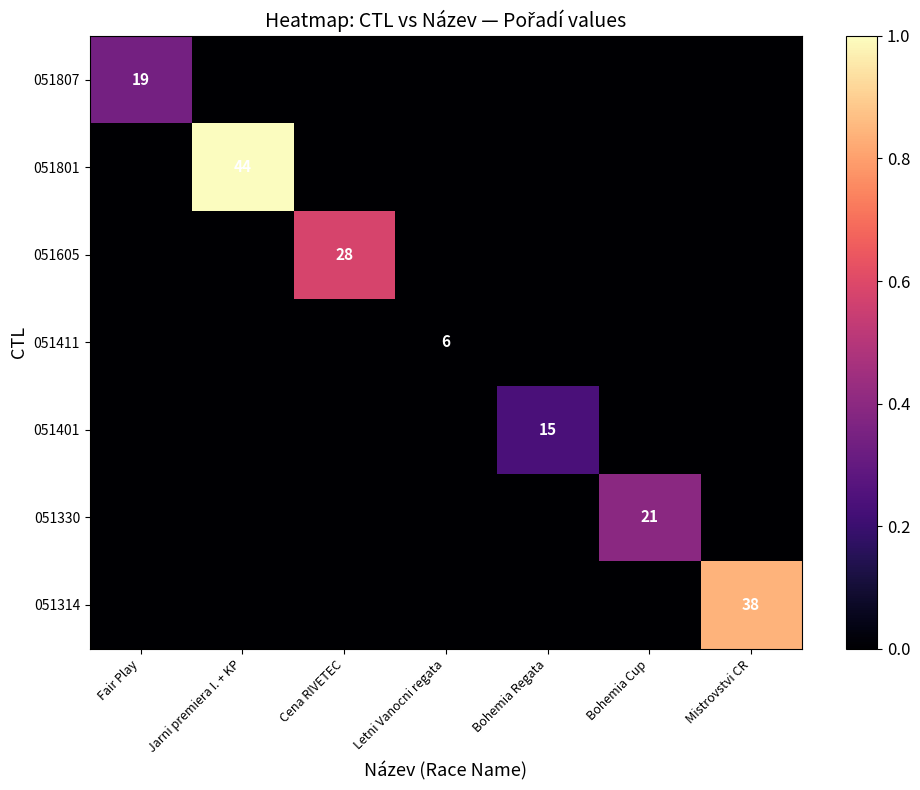

The value of 051605 at Cena RIVETEC is 28. True or false?

True